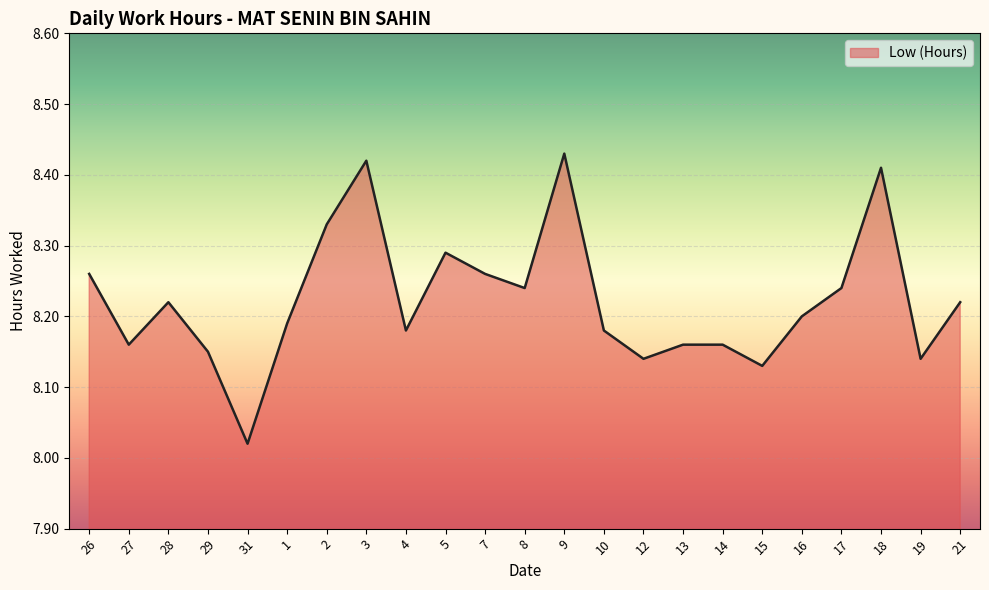

The chart shows a value of 13.2 at 27. True or false?

False